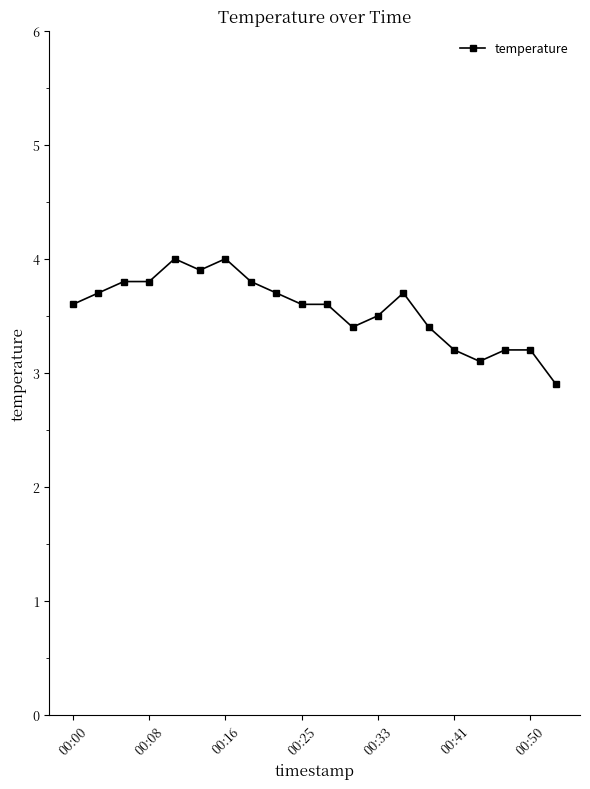

True or false: the data has more than 2 interior local peaks.

True